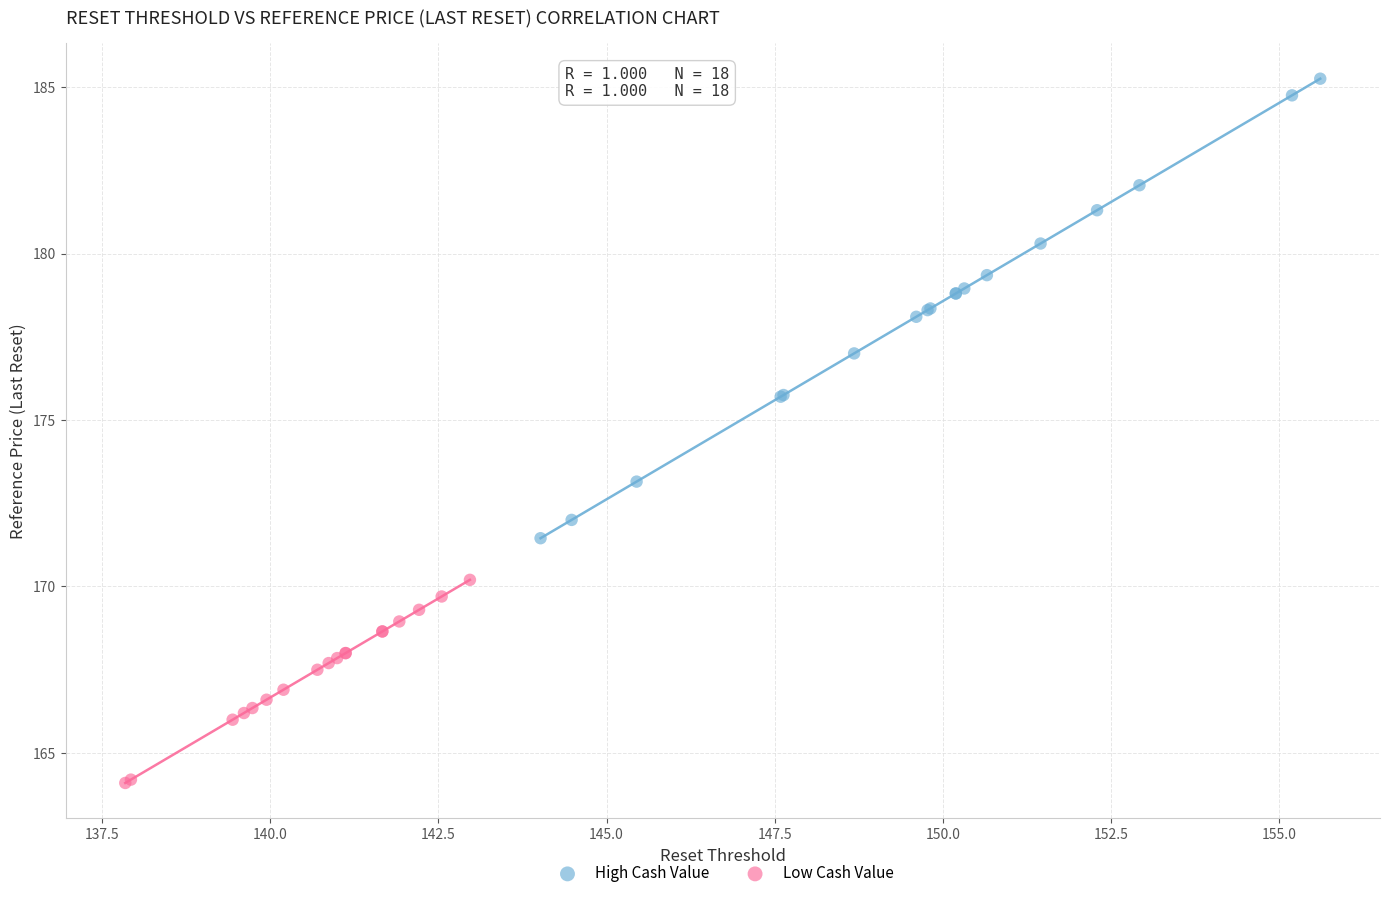

What are all the series names shown in the legend?

High Cash Value, Low Cash Value